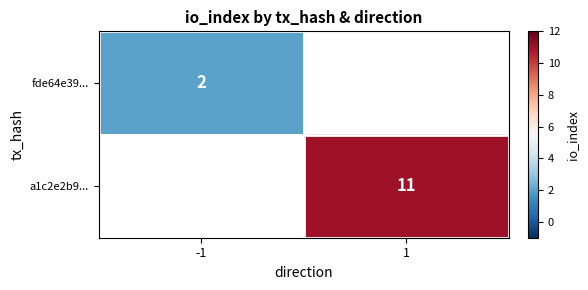

True or false: a1c2e2b9... has a value of 4.6 at 1.

False